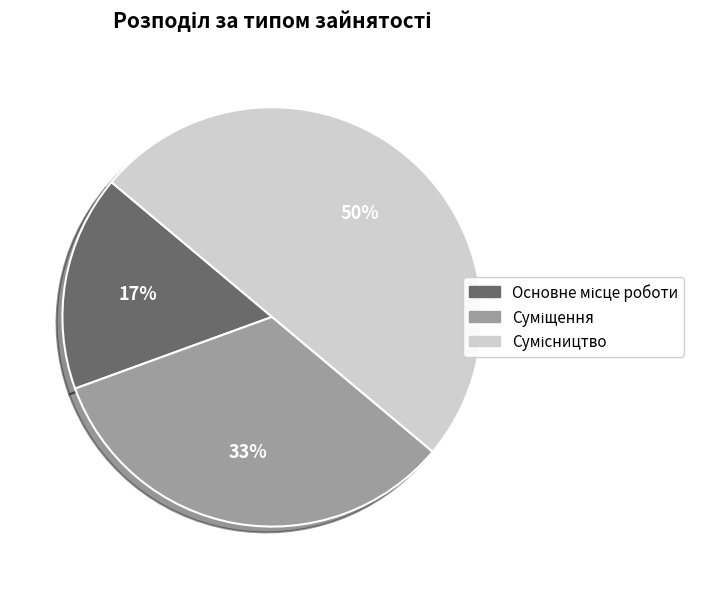

To the nearest percent, what is the average slice percentage?

33%